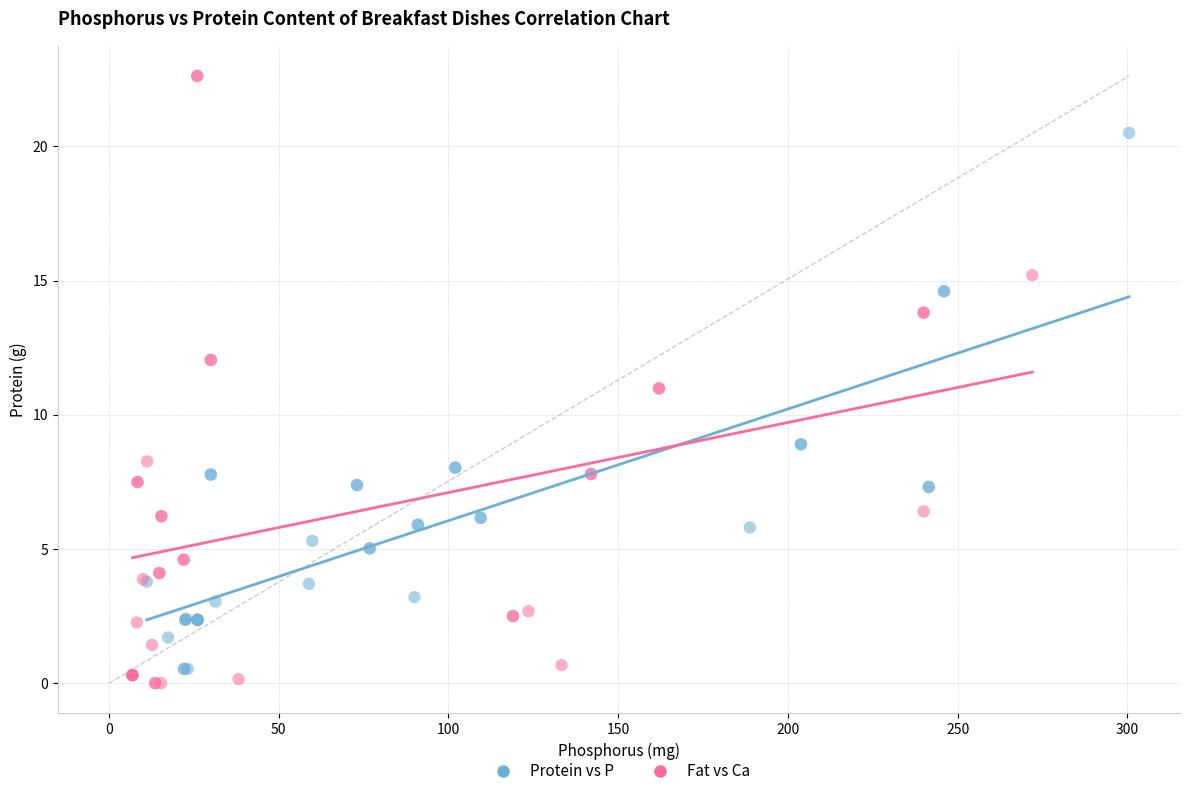

Which series reaches the maximum Y coordinate?

Fat vs Ca